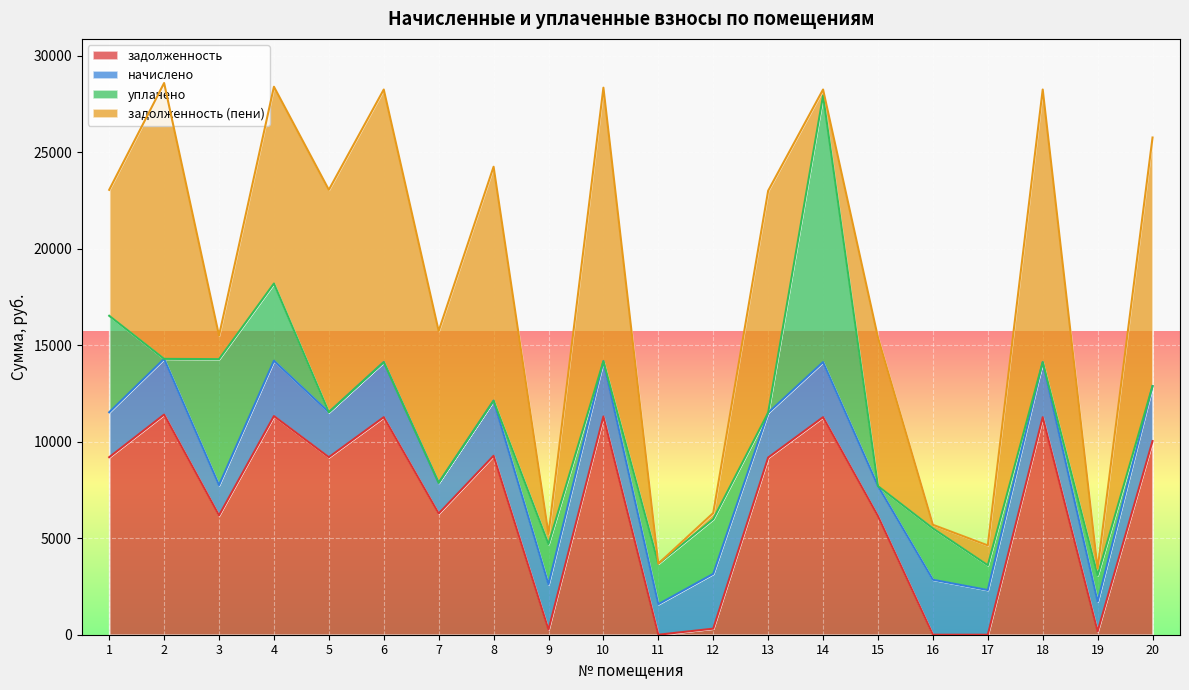

What is the maximum value shown in the chart?

14291.6